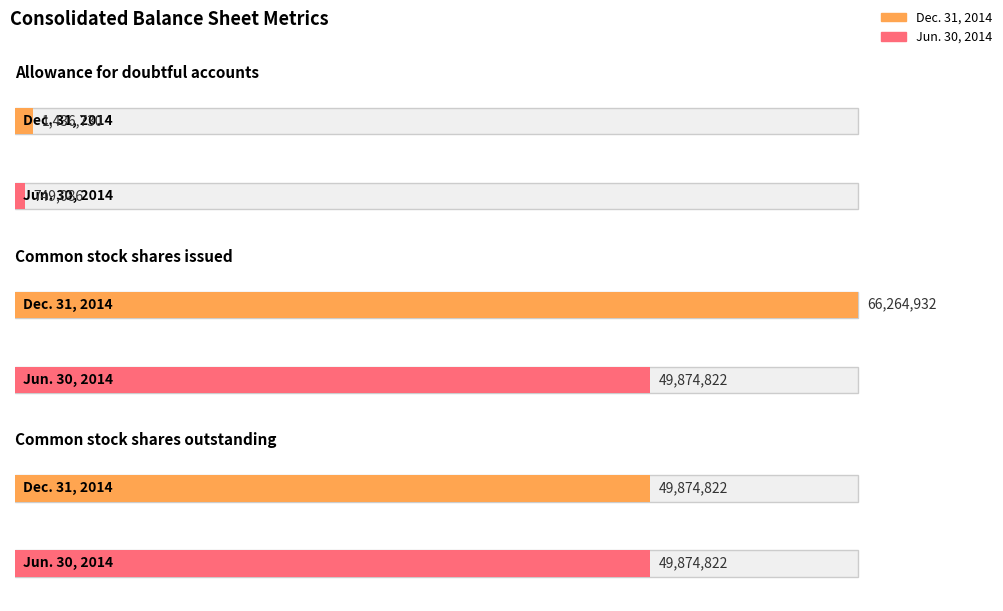

What is the label of the 2nd bar from the left?

Common stock shares issued